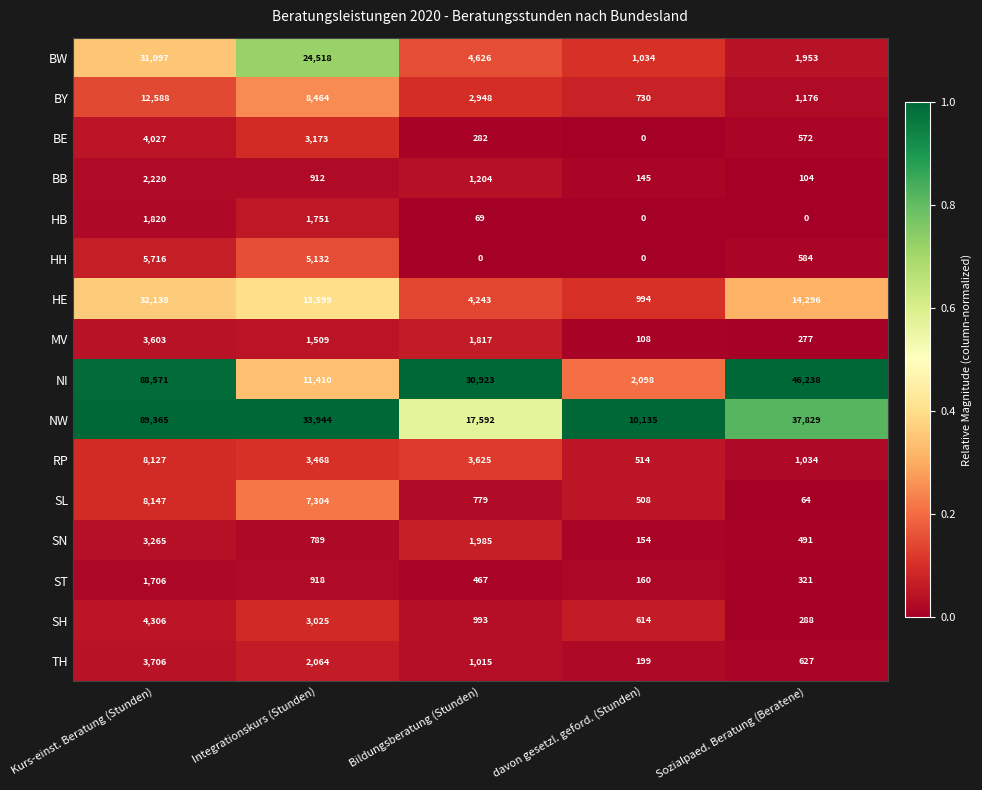

What is the greatest value displayed?

89365